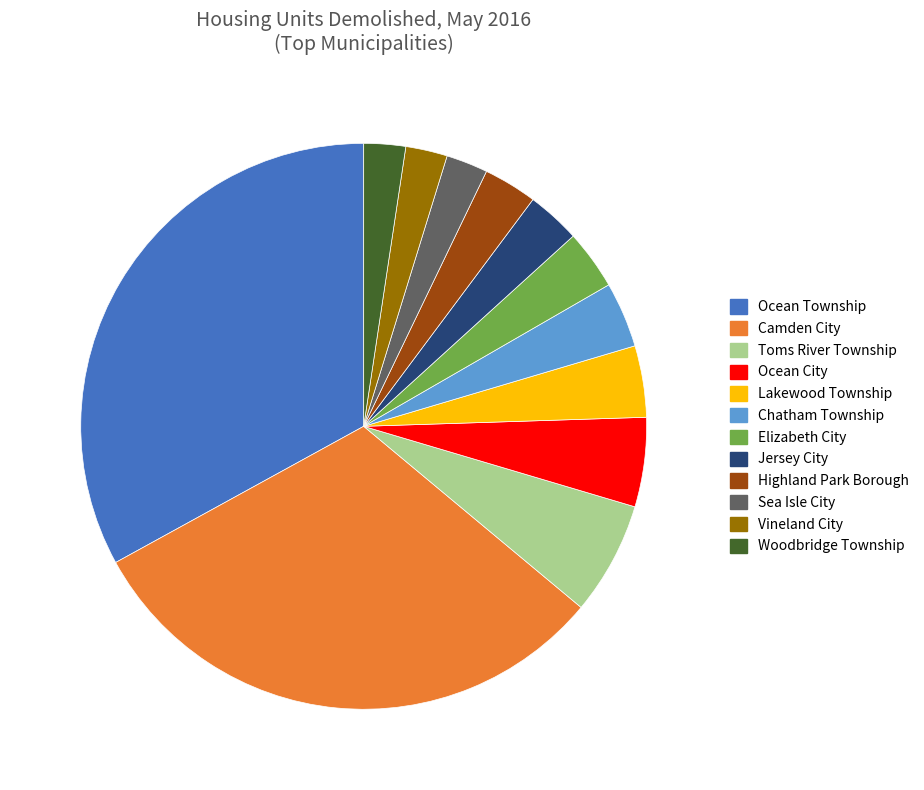

Which slice is the largest?

Ocean Township